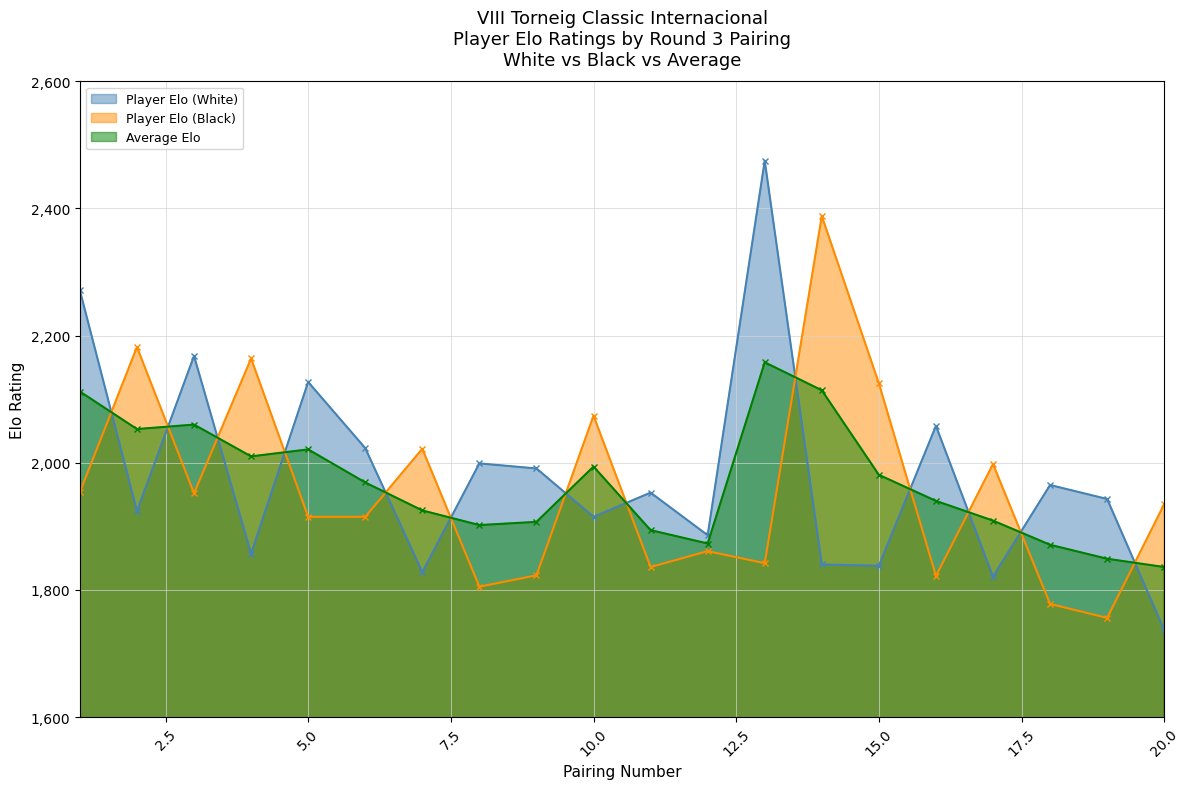

How many interior local valleys does the Player Elo (Black) series have?

6